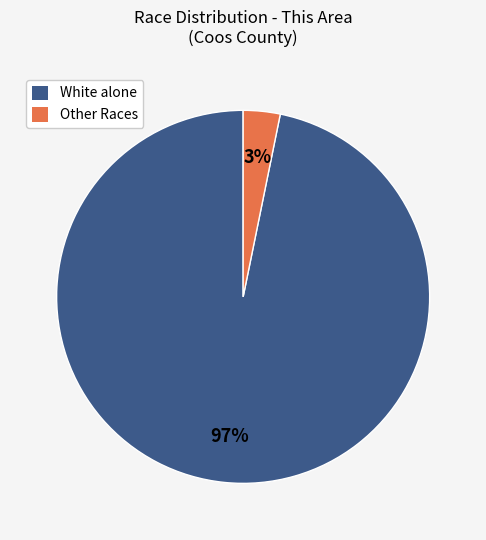

What is the largest slice in the pie chart?

White alone